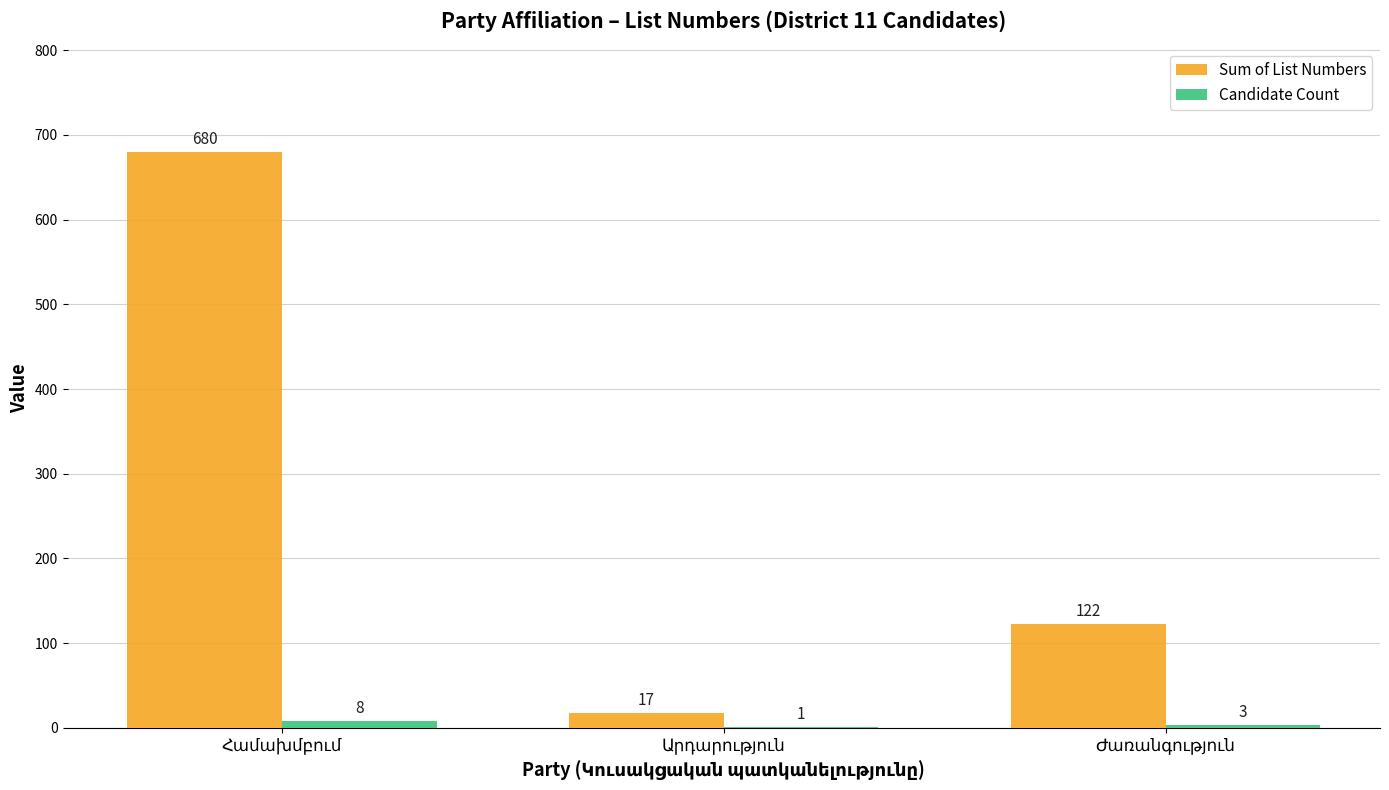

What is the greatest value displayed?

680